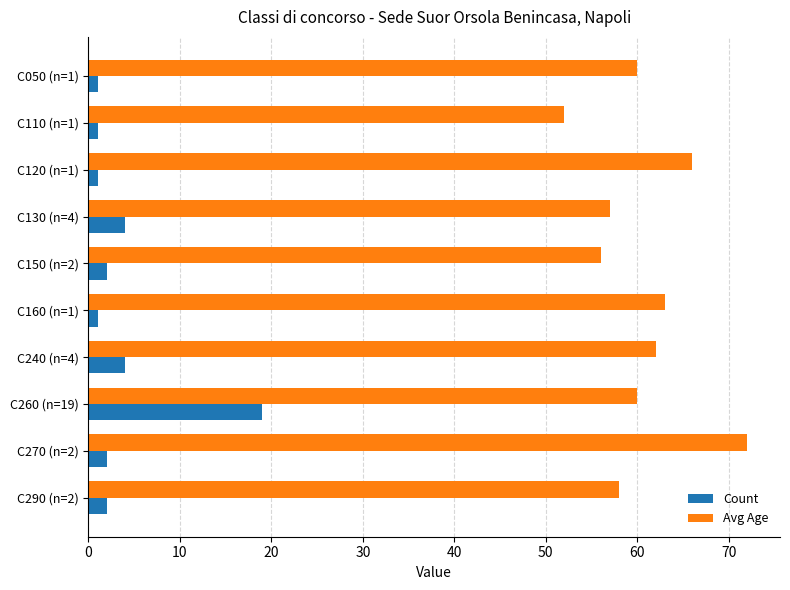

Rank the series by their maximum value, from lowest to highest.

Count, Avg Age